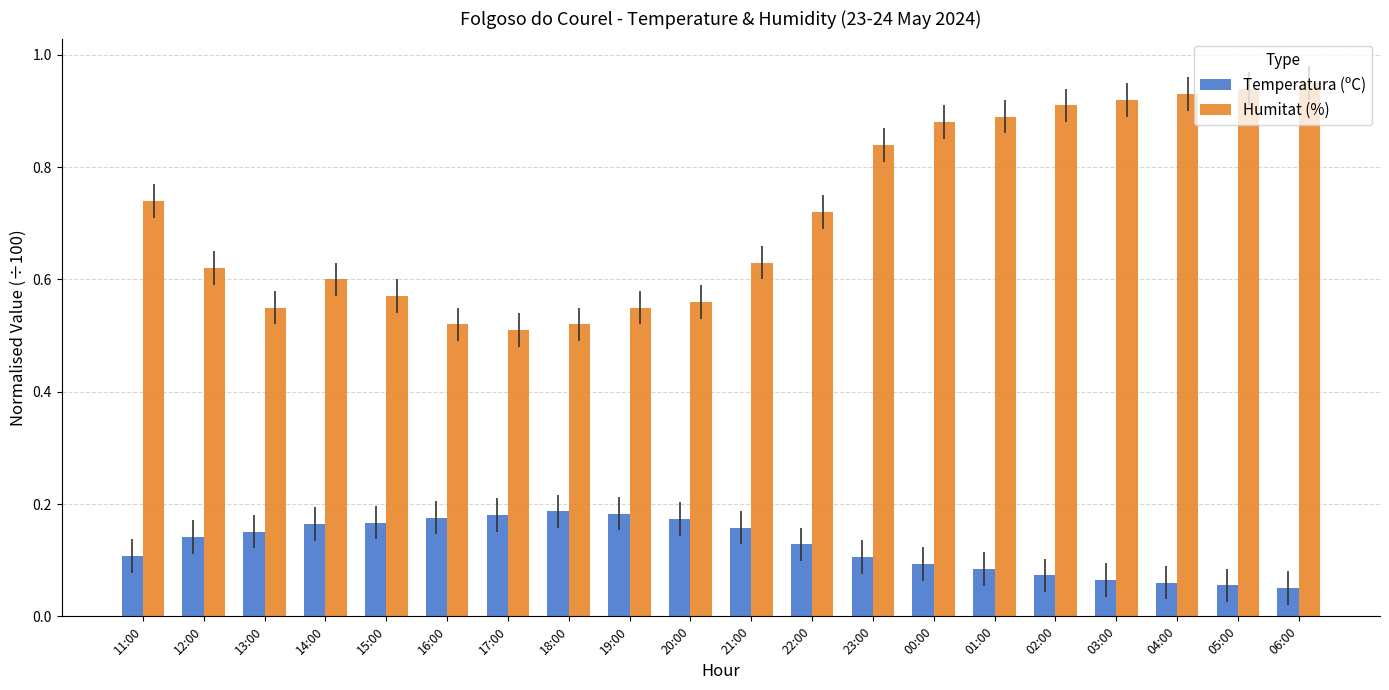

Is it true that Humitat (%) equals 0.3 at 16:00?

False